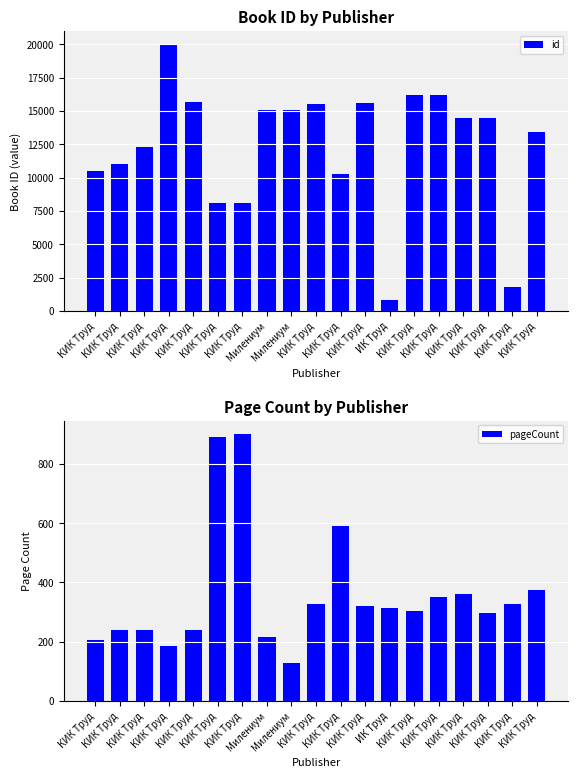

What are all the series names shown in the legend?

id, pageCount